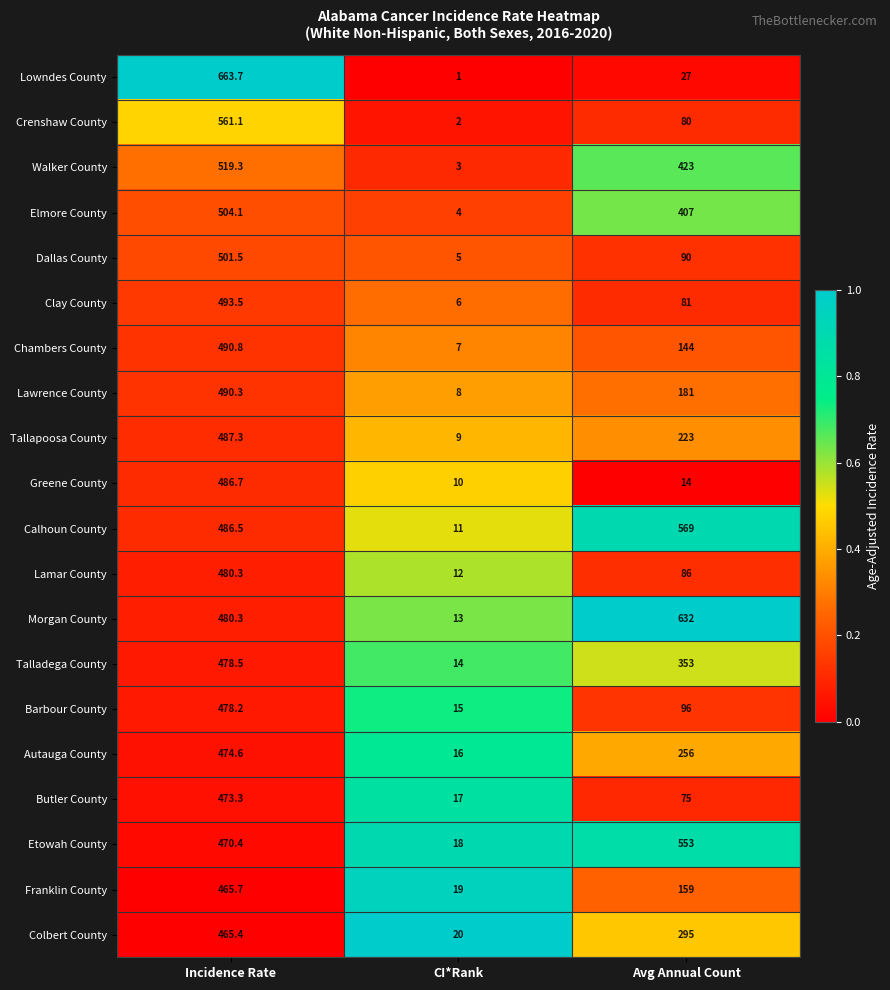

What is the difference between the highest and lowest values at Avg Annual Count?

618.0